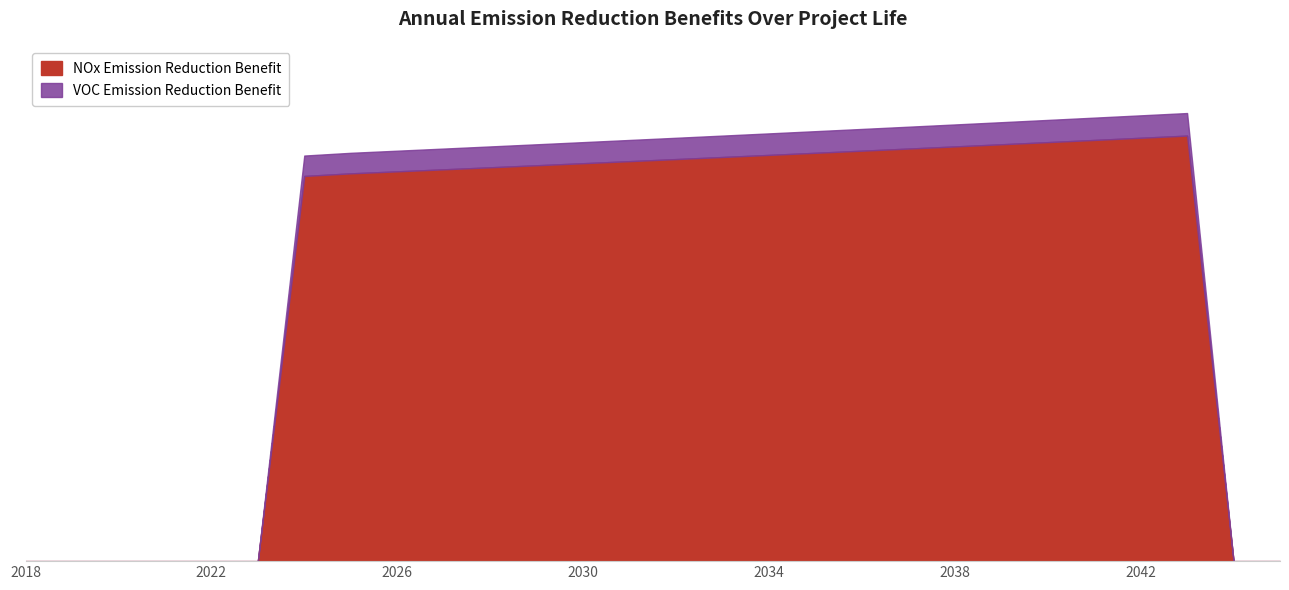

How many values in the NOx Emission Reduction Benefit series are below 3305?

14